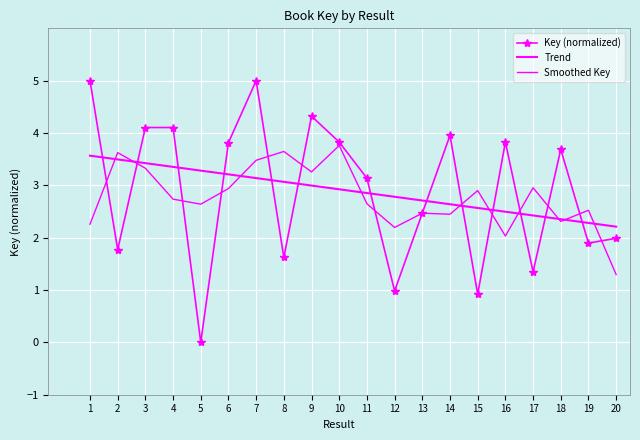

What is the difference between the Trend values at 17 and 13?

0.3